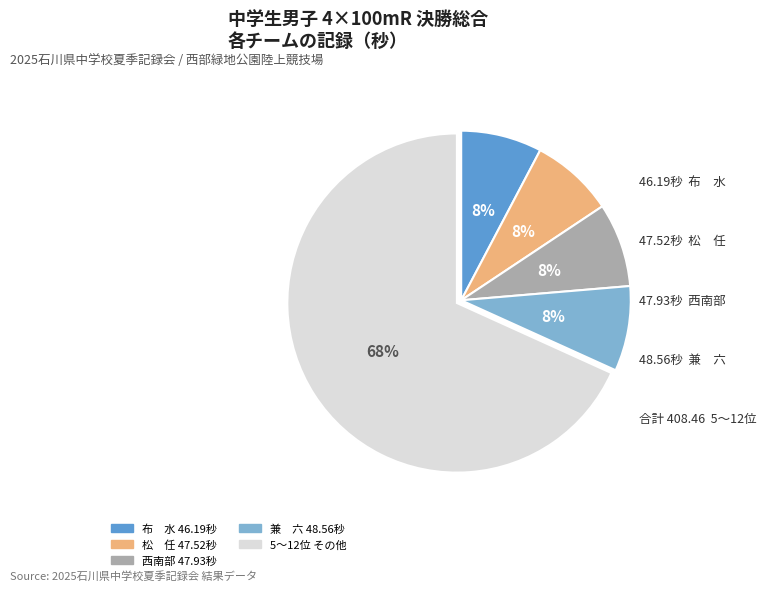

Does any single category account for the majority?

Yes